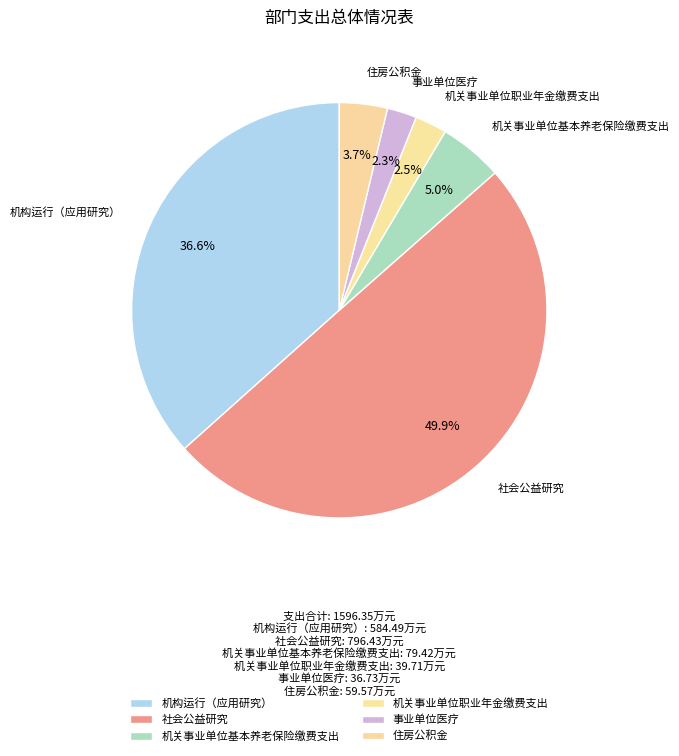

Is it true that 机构运行（应用研究） is 37% of the pie?

True